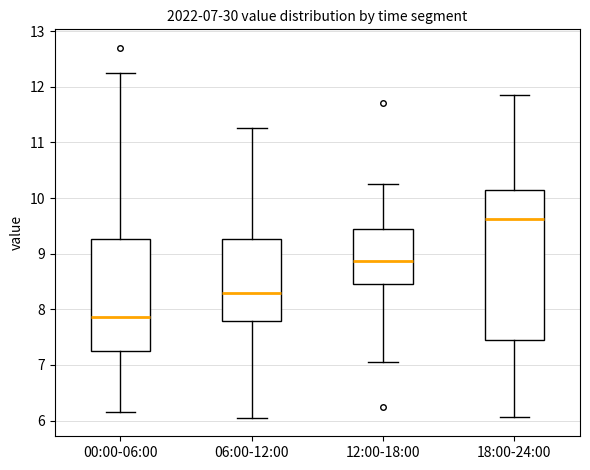

Which box's median line is the highest?

18:00-24:00